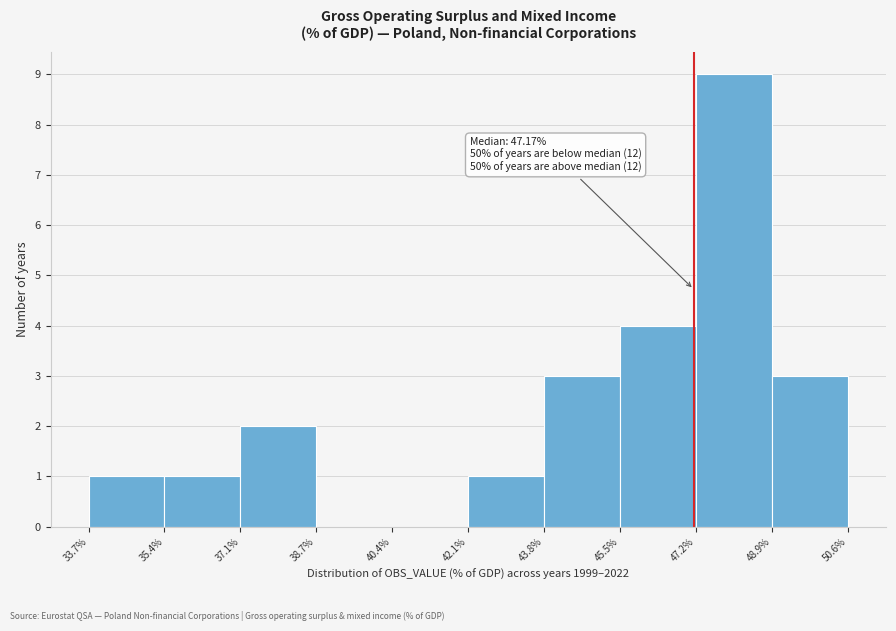

Over which range of the x-axis is the bar tallest?

47.2% to 48.9%